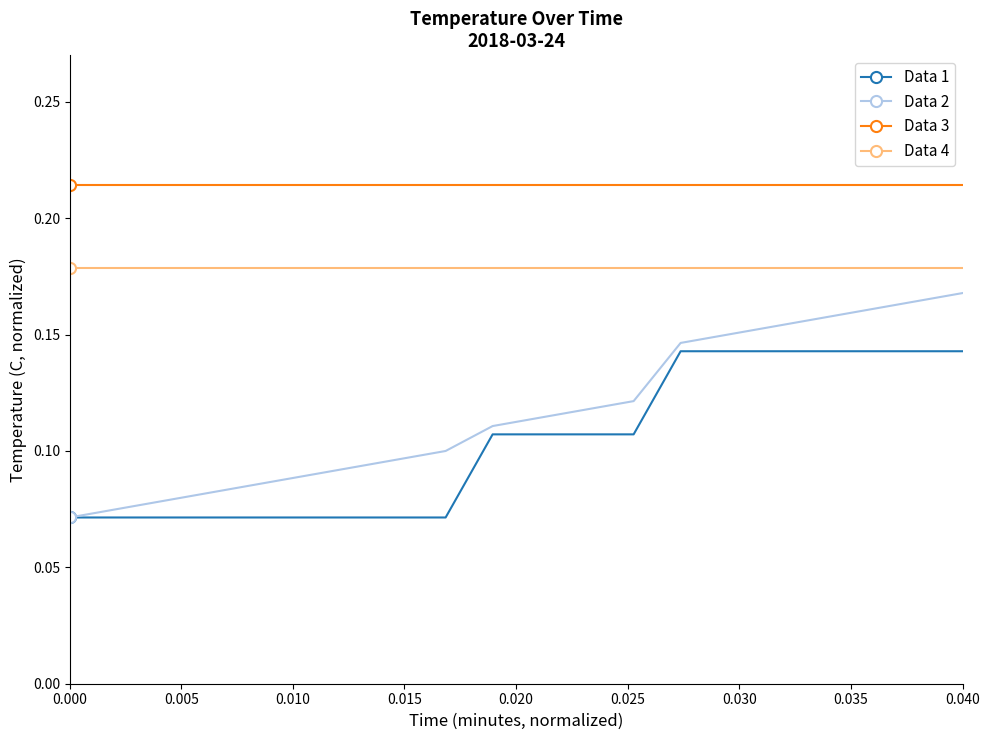

List the series in order of their peak value, highest first.

Data 3, Data 4, Data 2, Data 1